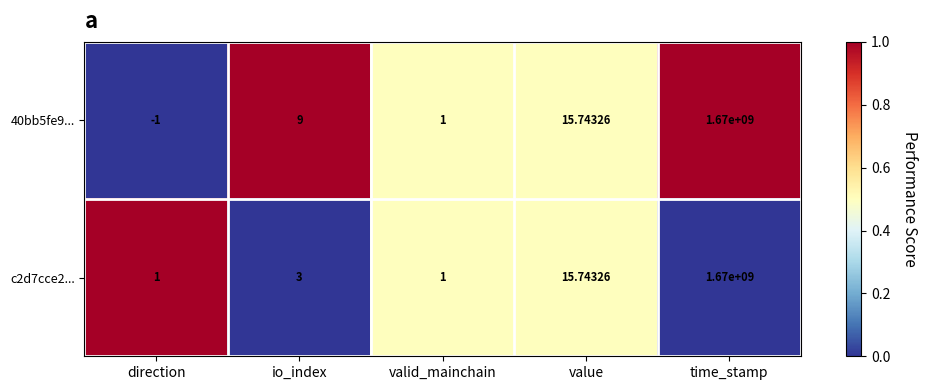

Which label corresponds to the largest value in the chart?

time_stamp